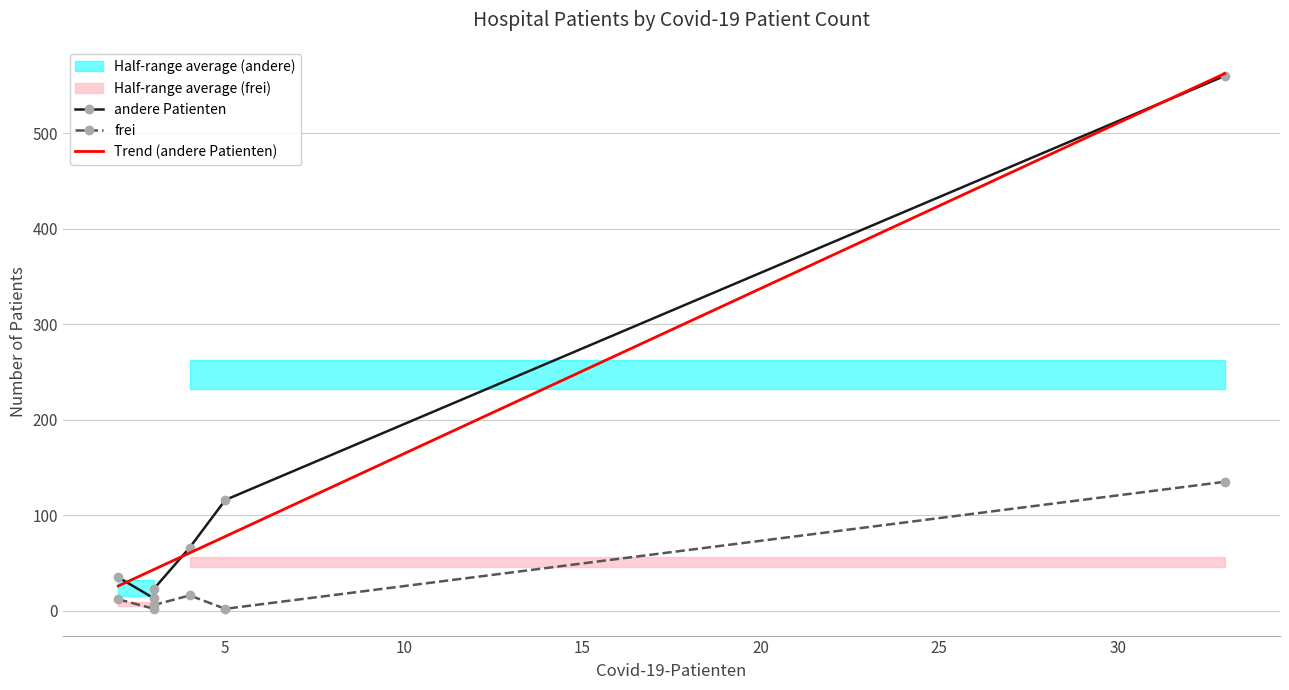

What is the highest value of the Trend (andere Patienten) series?

562.4